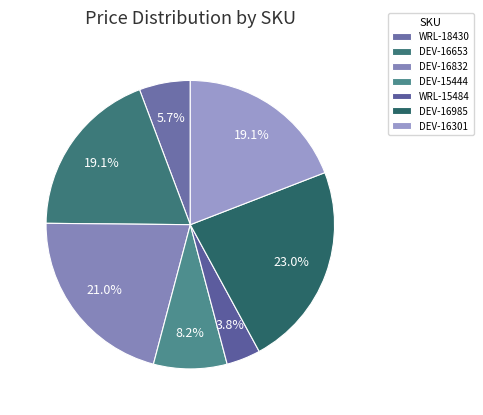

To the nearest percent, what is the difference between the largest and smallest slice percentages?

19%